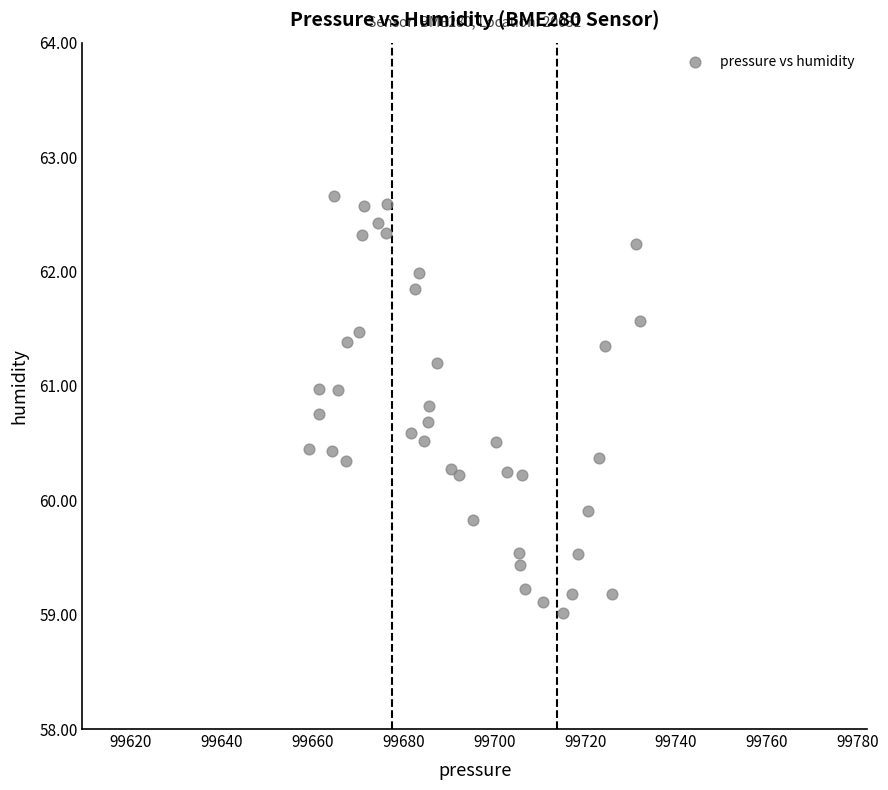

What Y value in the scatter plot is closest to 60?

59.9